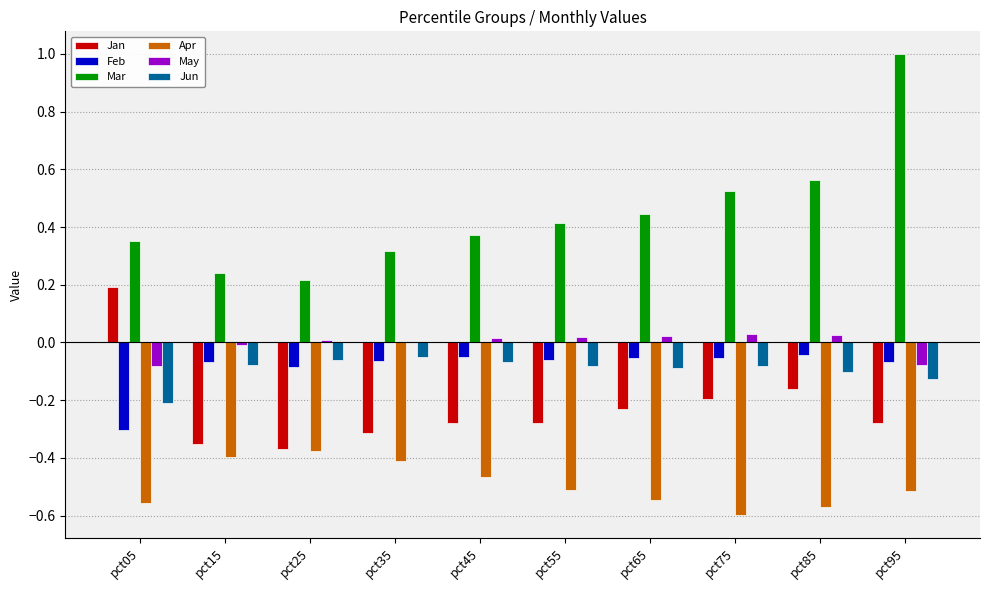

Which series has the largest total across all categories?

Mar